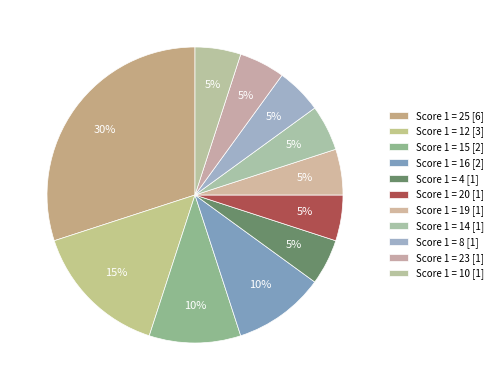

Count the number of slices in the pie.

11